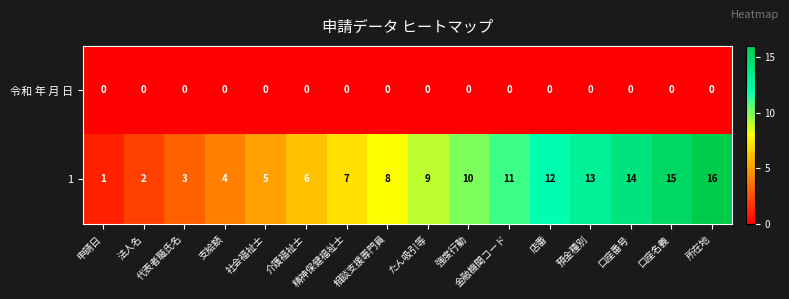

The value of 令和 年 月 日 at 介護福祉士 is 0. True or false?

True